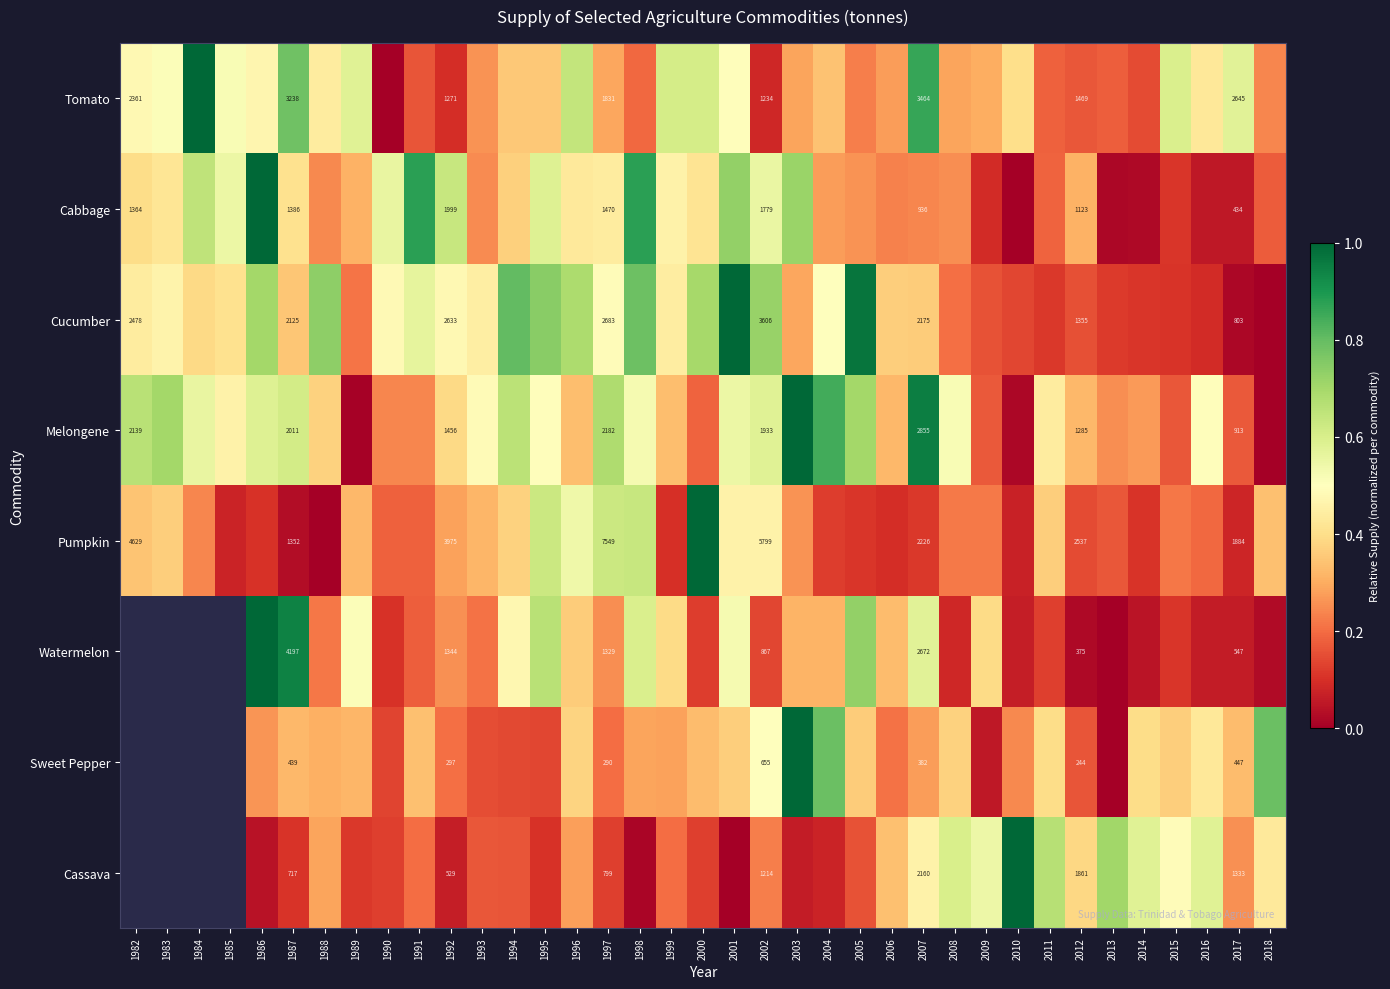

Rank the series at 1997 from lowest to highest value.

Sweet Pepper, Cassava, Watermelon, Cabbage, Tomato, Melongene, Cucumber, Pumpkin